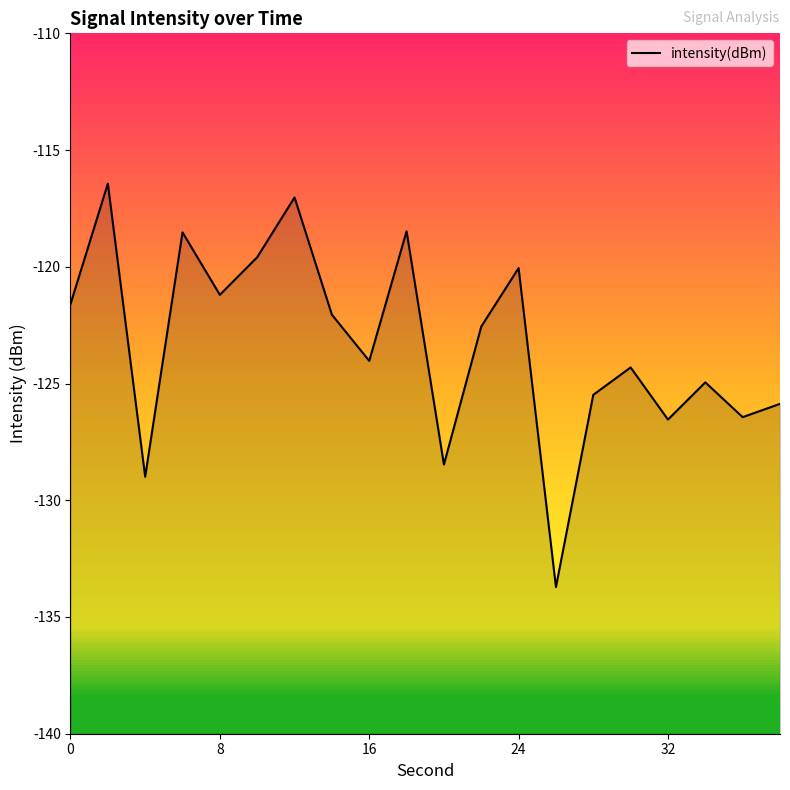

How many interior local valleys (lower than both neighbors) does the data have?

7